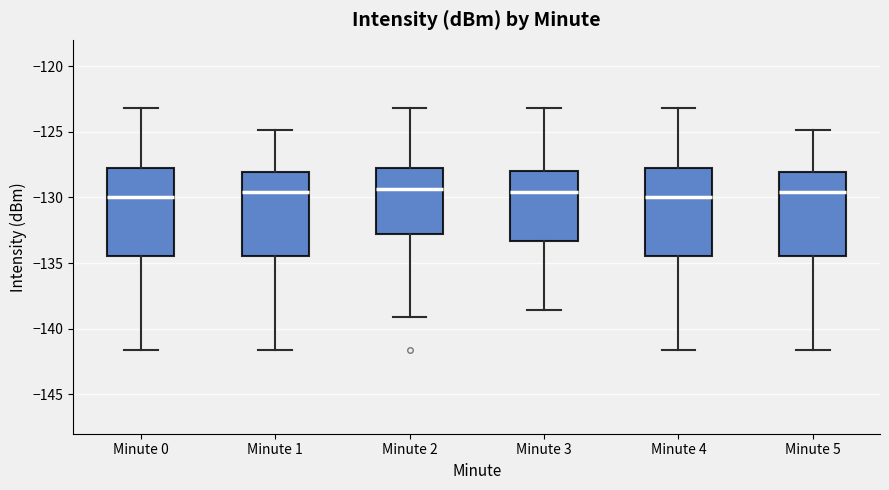

Reading left to right, transcribe this box plot: for each box, give where its median line is, the range the box spans, and where its two whiskers end, as read against the y-axis. The values are not printed on the chart, so give them approximately, as read against the axis.

Minute 0: median -130.0, box -134.5 to -128.0, whiskers -141.5 to -123.0
Minute 1: median -129.5, box -134.5 to -128.0, whiskers -141.5 to -125.0
Minute 2: median -129.5, box -133.0 to -128.0, whiskers -139.0 to -123.0
Minute 3: median -129.5, box -133.5 to -128.0, whiskers -138.5 to -123.0
Minute 4: median -130.0, box -134.5 to -128.0, whiskers -141.5 to -123.0
Minute 5: median -129.5, box -134.5 to -128.0, whiskers -141.5 to -125.0